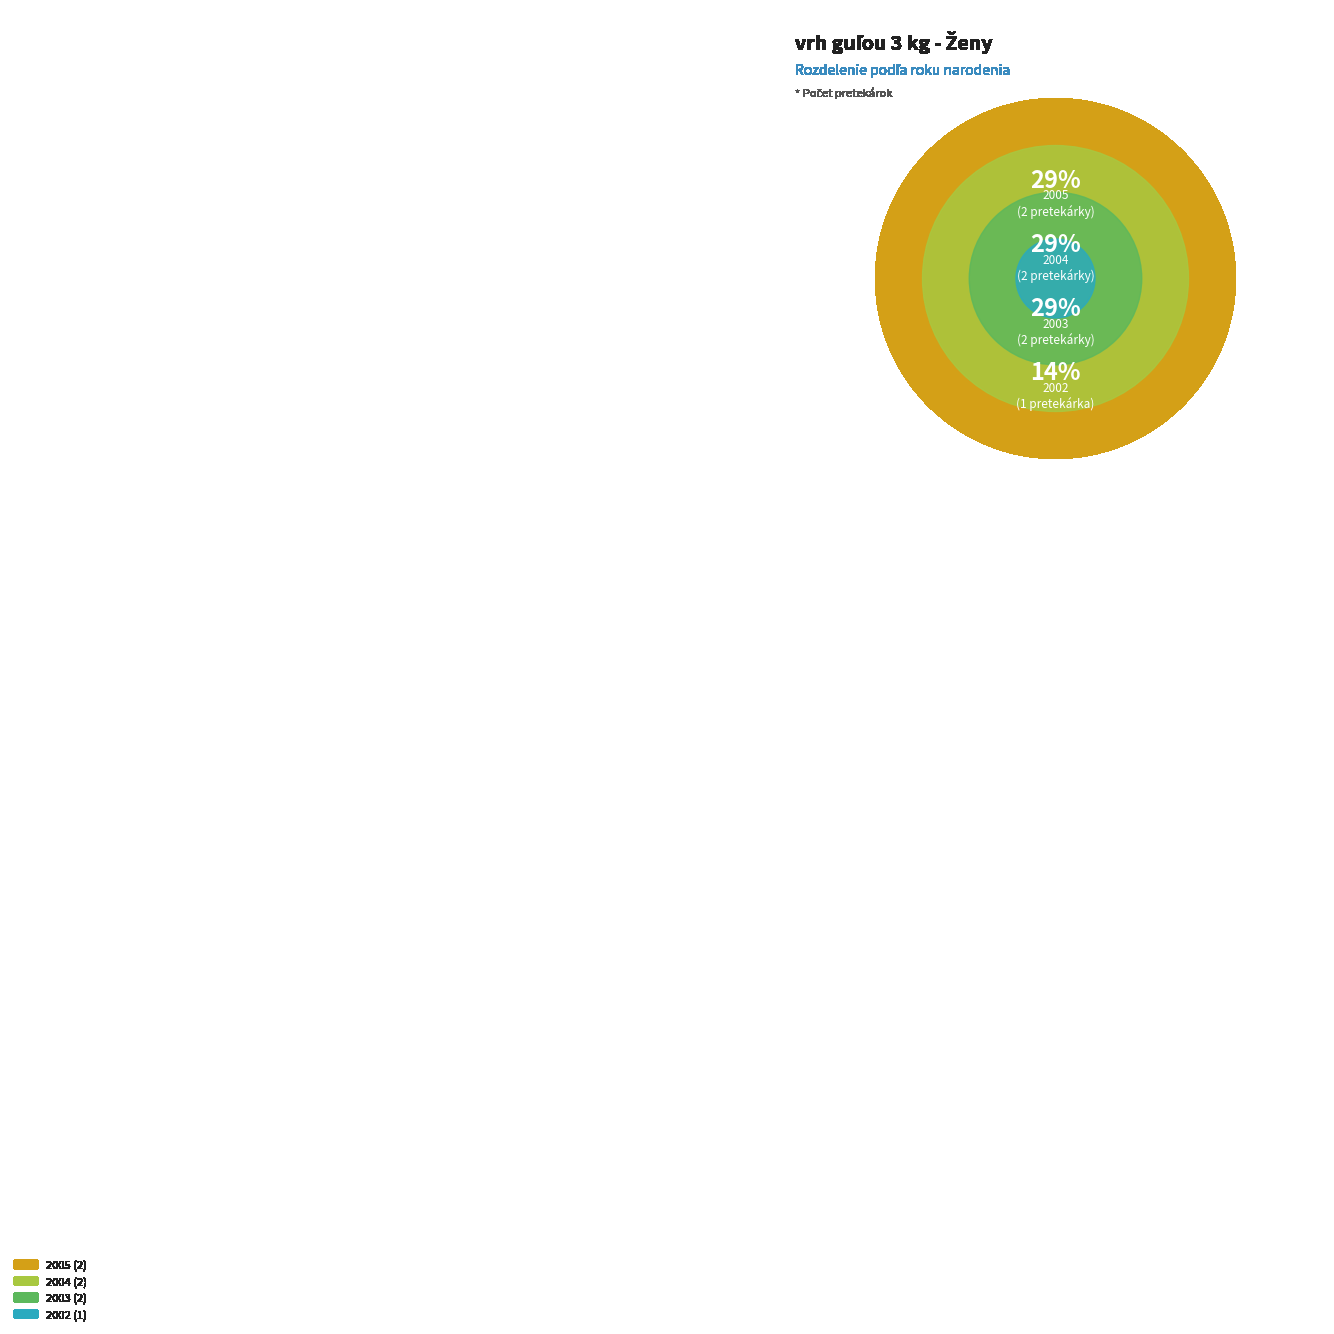

Is Hacajova Katarina the majority of the pie?

No